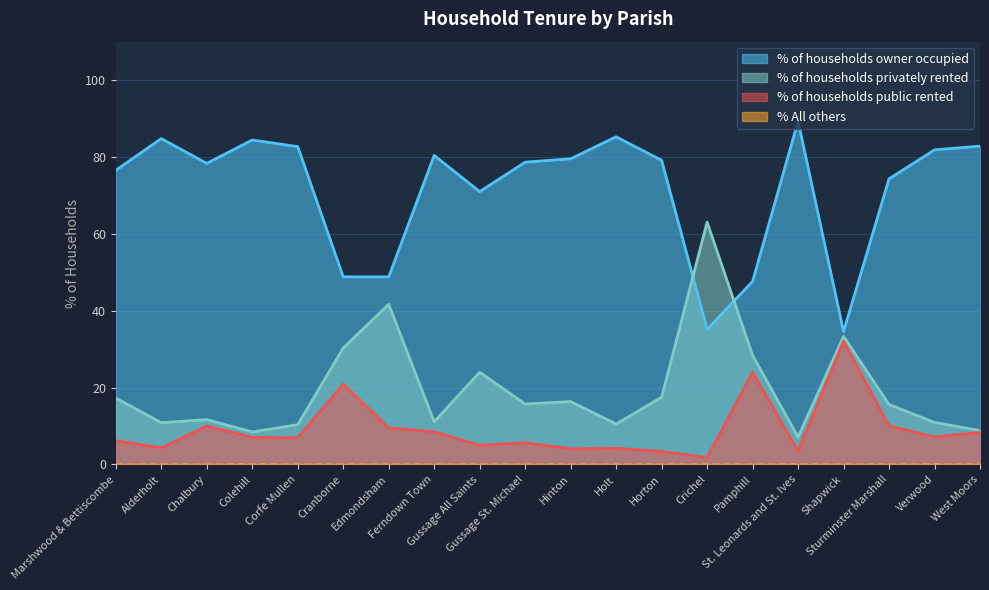

Reading left to right, transcribe all the data shown in this chart.

% of households owner occupied: Marshwood & Bettiscombe=76.5	Alderholt=84.8	Chalbury=78.3	Colehill=84.4	Corfe Mullen=82.7	Cranborne=48.8	Edmondsham=48.8	Ferndown Town=80.4	Gussage All Saints=71.0	Gussage St. Michael=78.7	Hinton=79.5	Holt=85.2	Horton=79.1	Crichel=35.1	Pamphill=47.6	St. Leonards and St. Ives=89.3	Shapwick=34.6	Sturminster Marshall=74.3	Verwood=81.8	West Moors=82.8
% of households privately rented: Marshwood & Bettiscombe=17.3	Alderholt=10.9	Chalbury=11.7	Colehill=8.5	Corfe Mullen=10.4	Cranborne=30.3	Edmondsham=41.7	Ferndown Town=11.1	Gussage All Saints=24.0	Gussage St. Michael=15.7	Hinton=16.4	Holt=10.5	Horton=17.5	Crichel=63.1	Pamphill=28.4	St. Leonards and St. Ives=7.2	Shapwick=33.3	Sturminster Marshall=15.6	Verwood=10.9	West Moors=8.8
% of households public rented: Marshwood & Bettiscombe=6.2	Alderholt=4.3	Chalbury=10.0	Colehill=7.1	Corfe Mullen=7.0	Cranborne=20.9	Edmondsham=9.5	Ferndown Town=8.5	Gussage All Saints=5.0	Gussage St. Michael=5.6	Hinton=4.1	Holt=4.2	Horton=3.4	Crichel=1.8	Pamphill=24.0	St. Leonards and St. Ives=3.5	Shapwick=32.1	Sturminster Marshall=10.1	Verwood=7.2	West Moors=8.4
% All others: Marshwood & Bettiscombe=0.0	Alderholt=0.0	Chalbury=0.0	Colehill=0.0	Corfe Mullen=0.0	Cranborne=0.0	Edmondsham=0.0	Ferndown Town=0.0	Gussage All Saints=0.0	Gussage St. Michael=0.0	Hinton=0.0	Holt=0.0	Horton=0.0	Crichel=0.0	Pamphill=0.0	St. Leonards and St. Ives=0.0	Shapwick=0.0	Sturminster Marshall=0.0	Verwood=0.0	West Moors=0.0